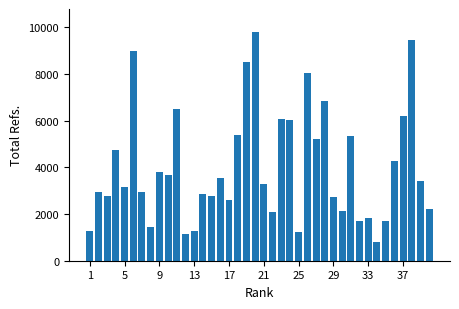

What is the greatest value displayed?

9793